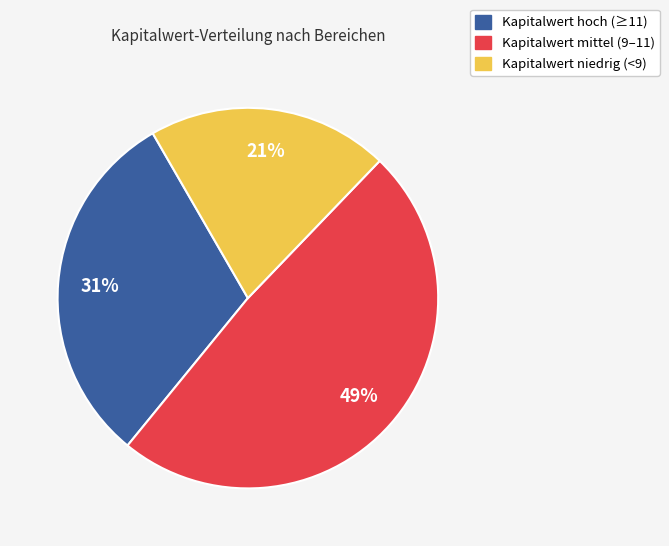

Count the number of slices in the pie.

3